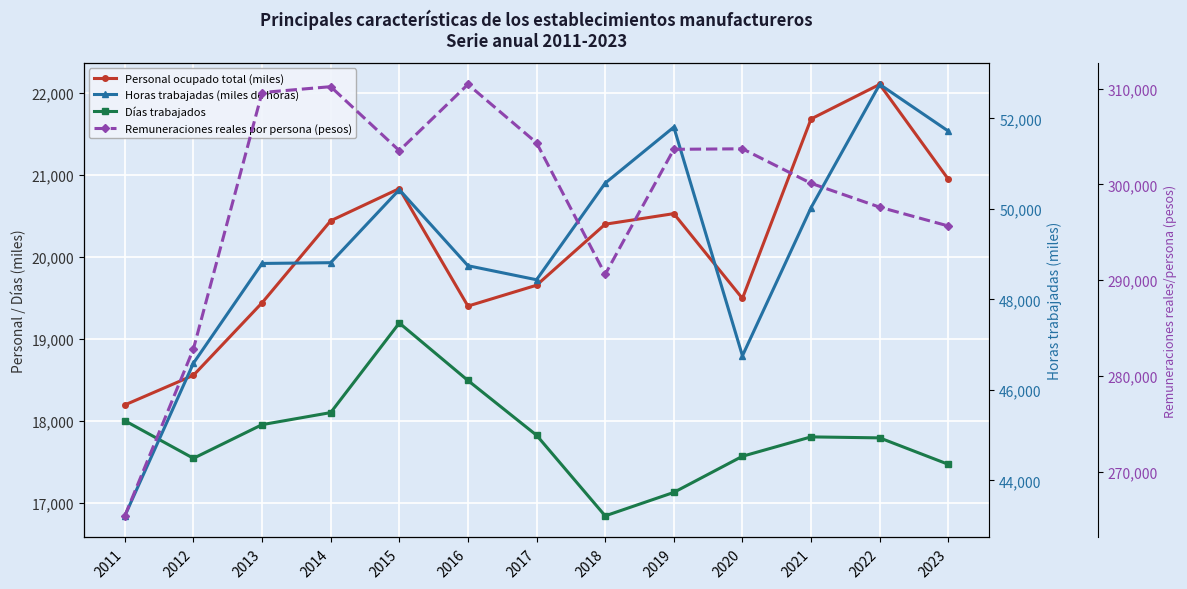

Is it true that Días trabajados equals 21901.3 at 2018?

False